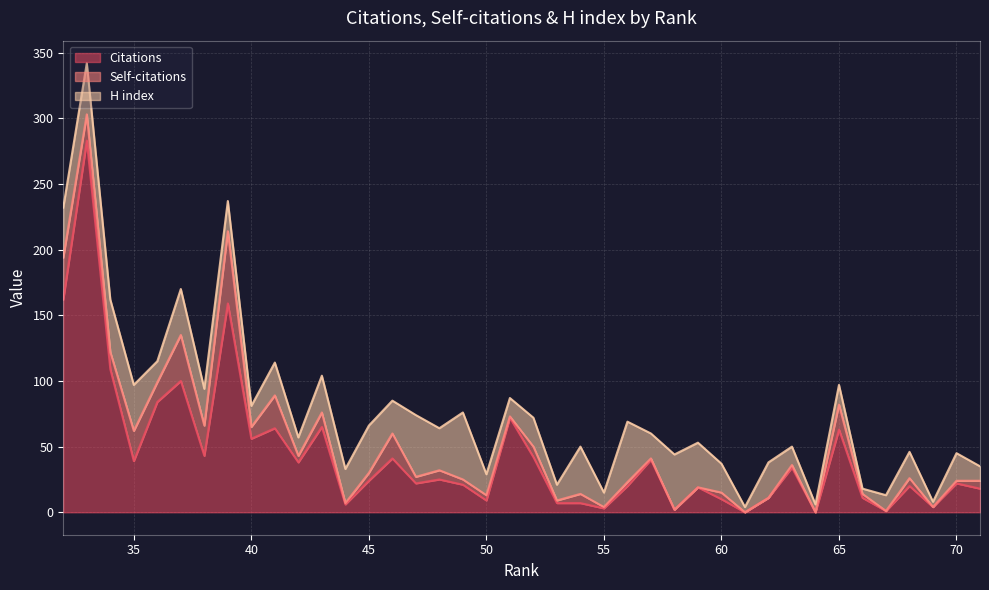

In H index, how many points are lower than both neighbors (excluding endpoints)?

14